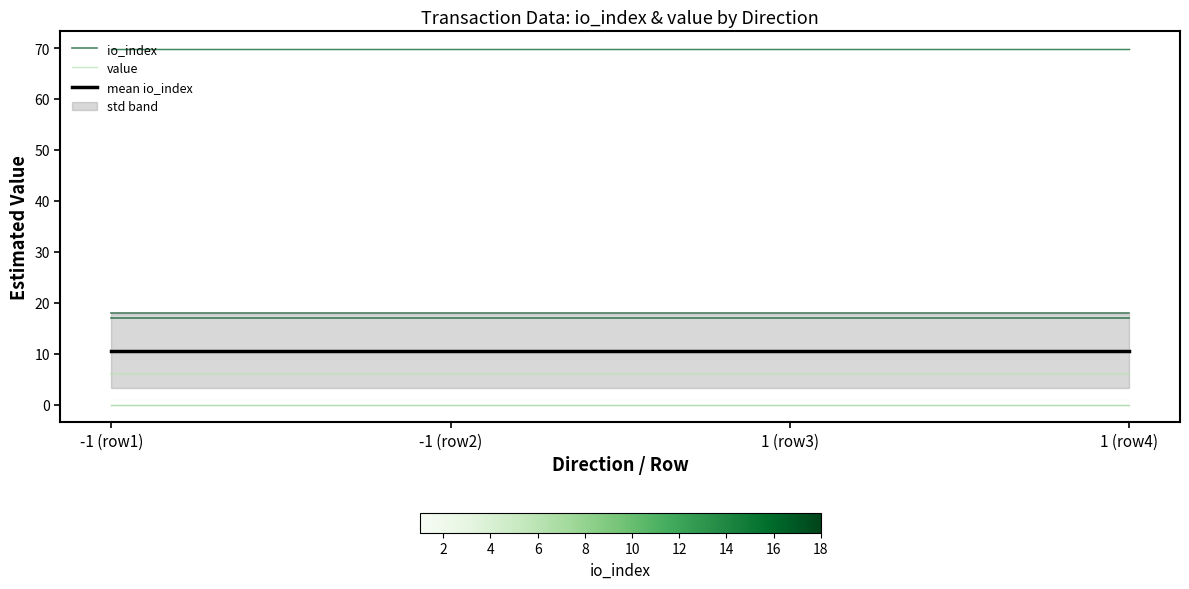

True or false: io_index has a value of 3.4 at 1 (row4).

False